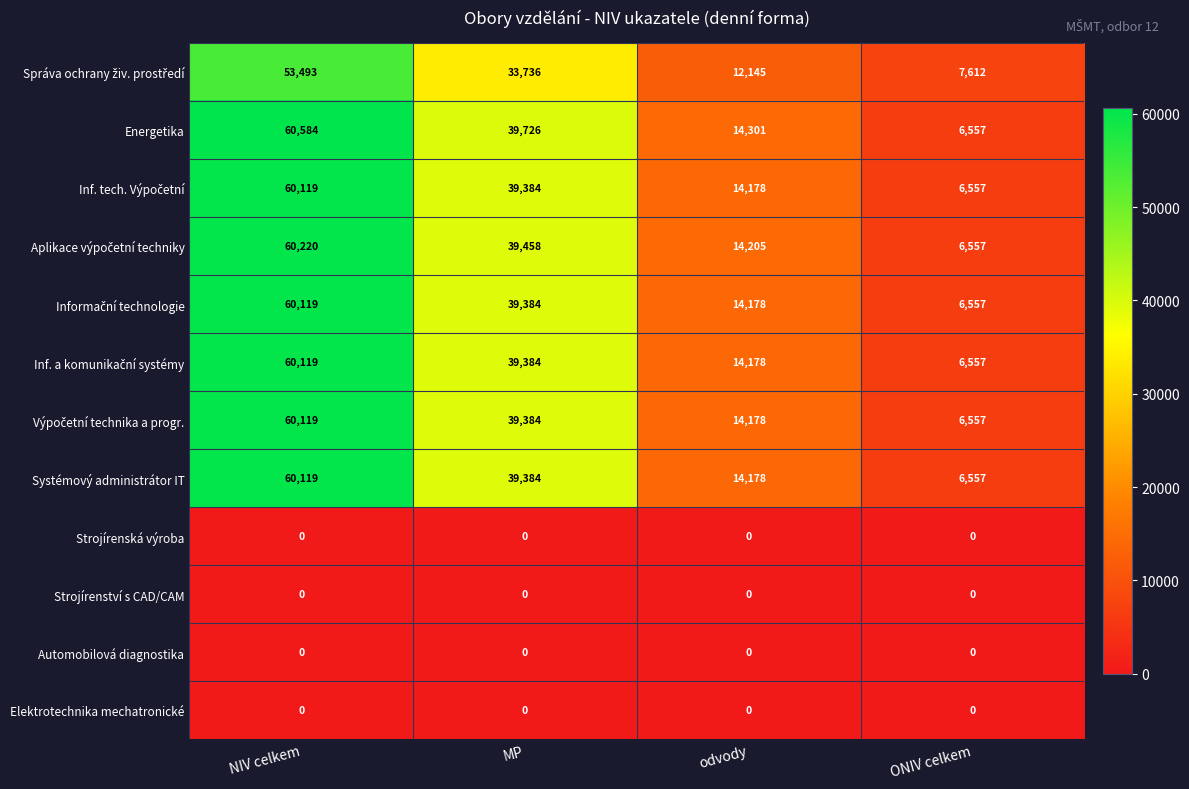

At which category does the chart reach its peak across all series?

NIV celkem